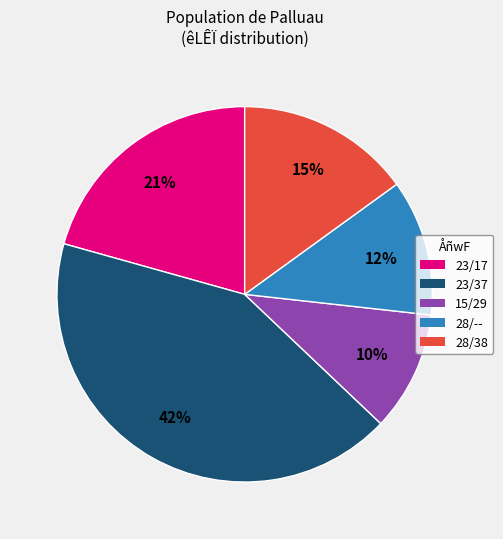

To the nearest percent, what percentage of the pie is 23/37?

42%